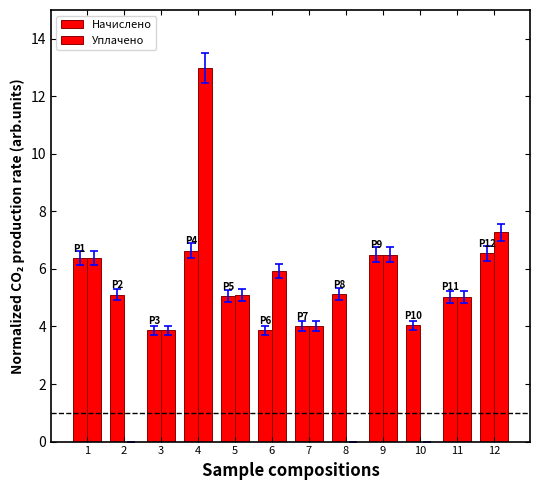

What is the average value of the Начислено series?

5.2